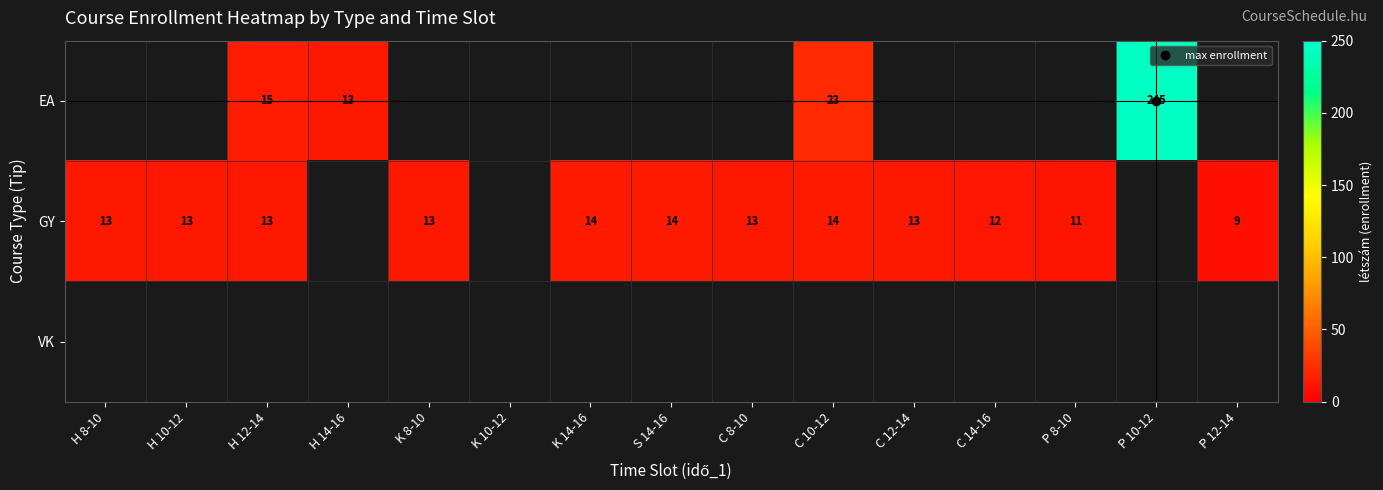

What is the difference between the highest and lowest values at C 10-12?

9.0